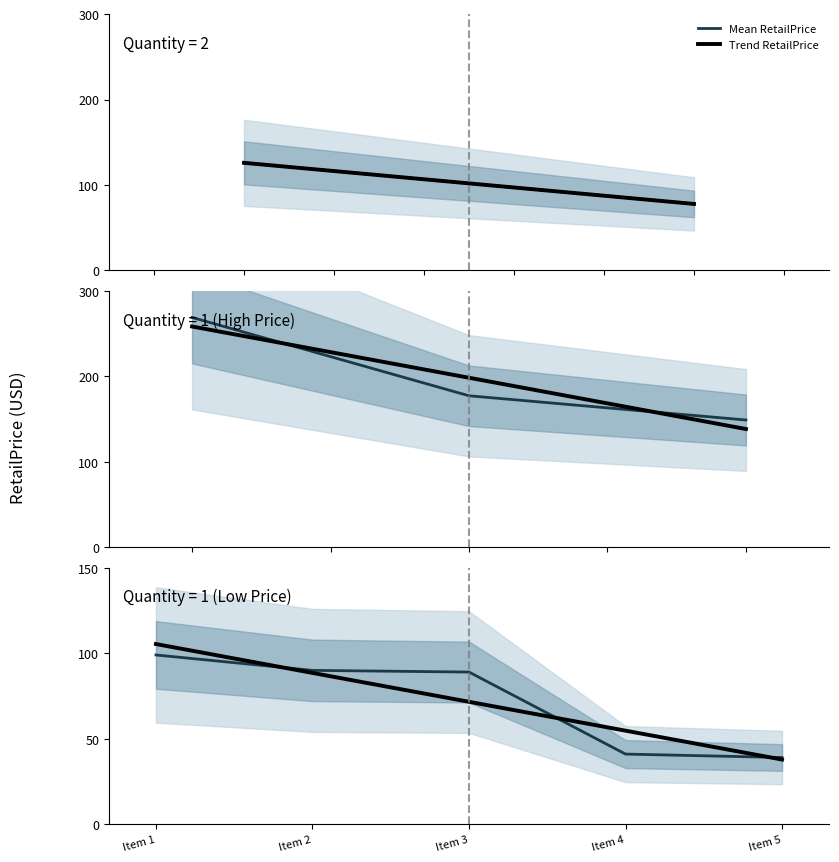

How many values in the Mean RetailPrice series are below 89?

2